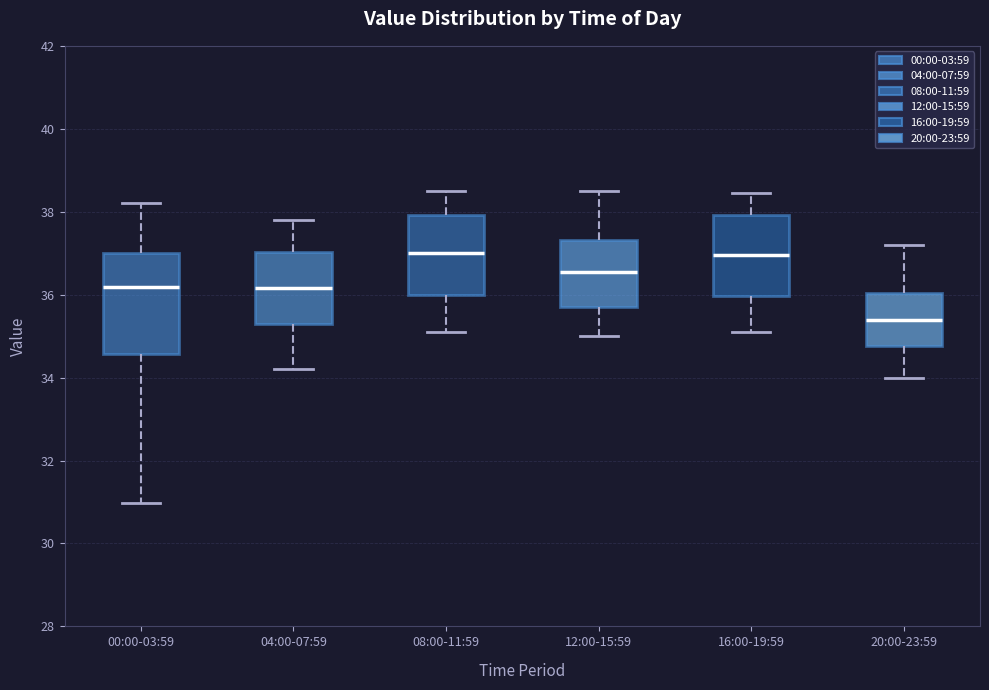

Reading left to right, transcribe this box plot: for each box, give where its median line is, the range the box spans, and where its two whiskers end, as read against the y-axis. The values are not printed on the chart, so give them approximately, as read against the axis.

00:00-03:59: median 36.2, box 34.6 to 37.0, whiskers 31.0 to 38.2
04:00-07:59: median 36.2, box 35.4 to 37.0, whiskers 34.2 to 37.8
08:00-11:59: median 37.0, box 36.0 to 38.0, whiskers 35.2 to 38.6
12:00-15:59: median 36.6, box 35.8 to 37.4, whiskers 35.0 to 38.6
16:00-19:59: median 37.0, box 36.0 to 38.0, whiskers 35.2 to 38.4
20:00-23:59: median 35.4, box 34.8 to 36.0, whiskers 34.0 to 37.2